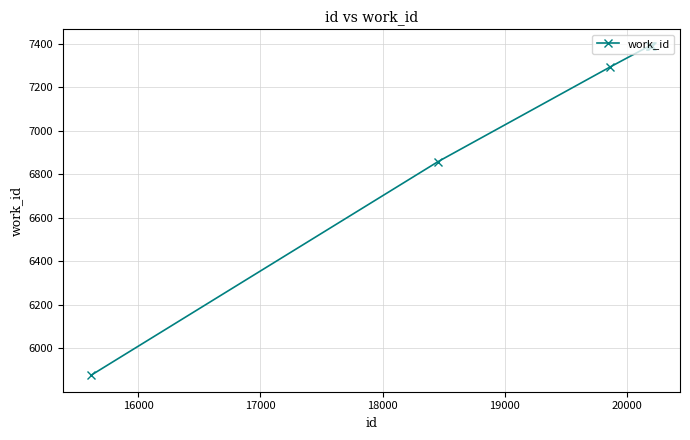

What is the sum of all values?

56983